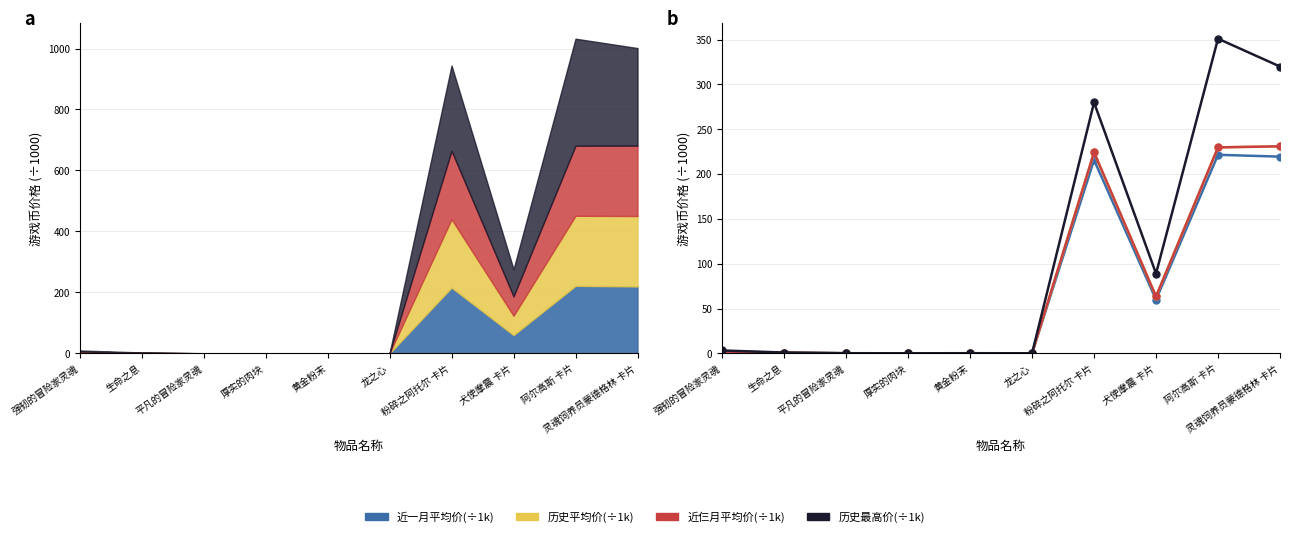

Which series changed the most between 龙之心 and 犬使摩震 卡片?

历史最高价(÷1k)